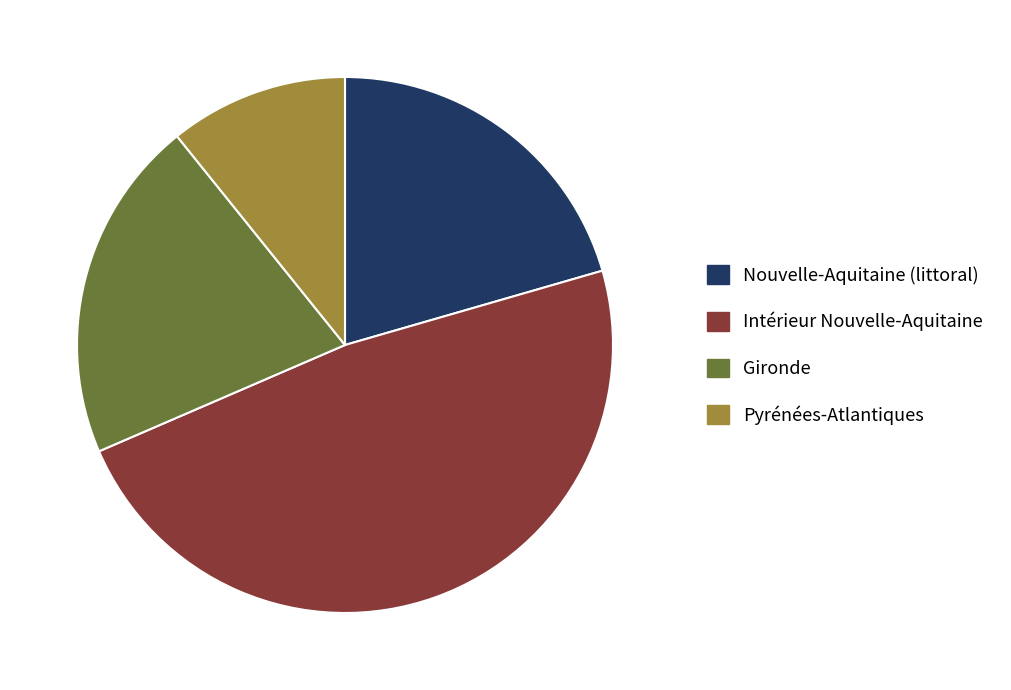

How many slices are in this pie chart?

4